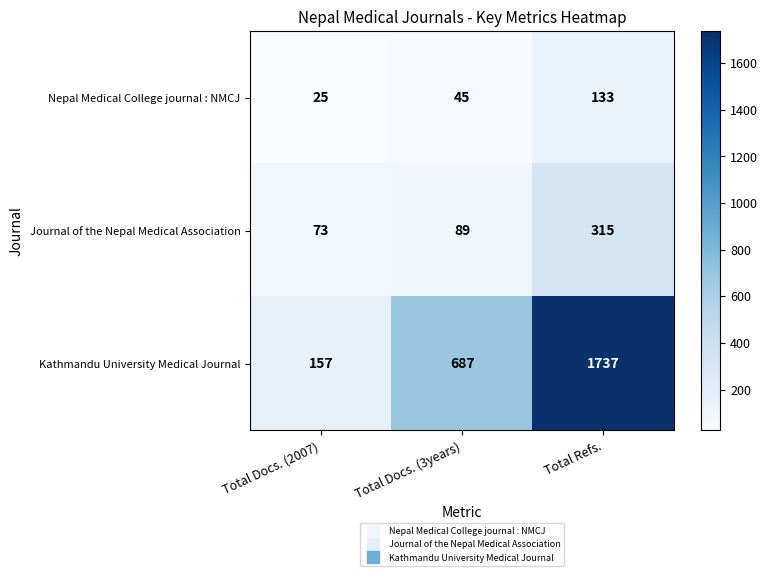

At how many categories does at least one series exceed 205?

2